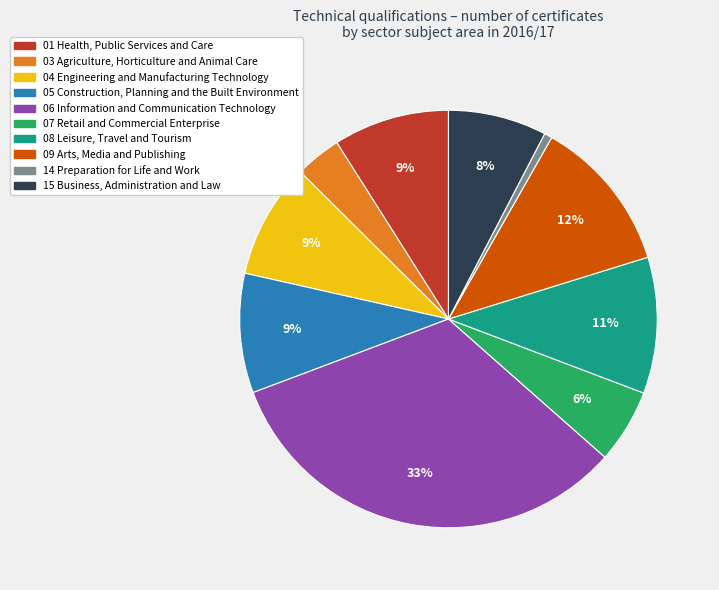

Does 09 Arts, Media and Publishing account for over 50% of the chart?

No